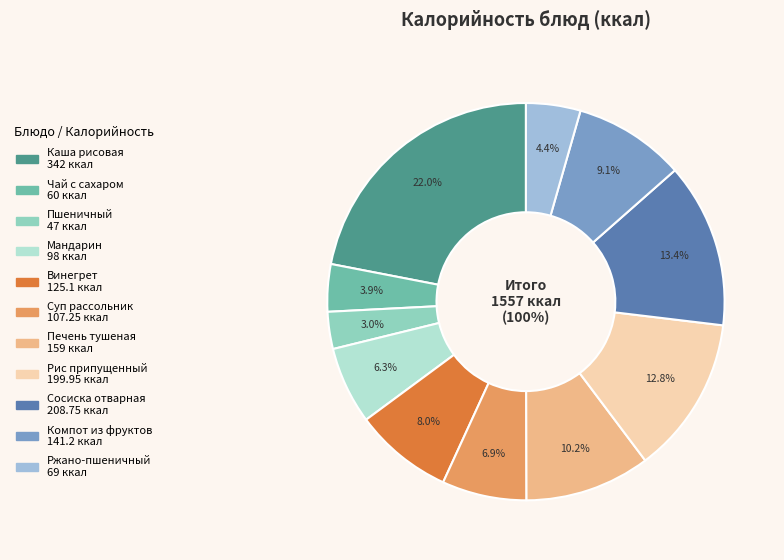

To the nearest percent, what percentage of the pie is Рис припущенный?

13%